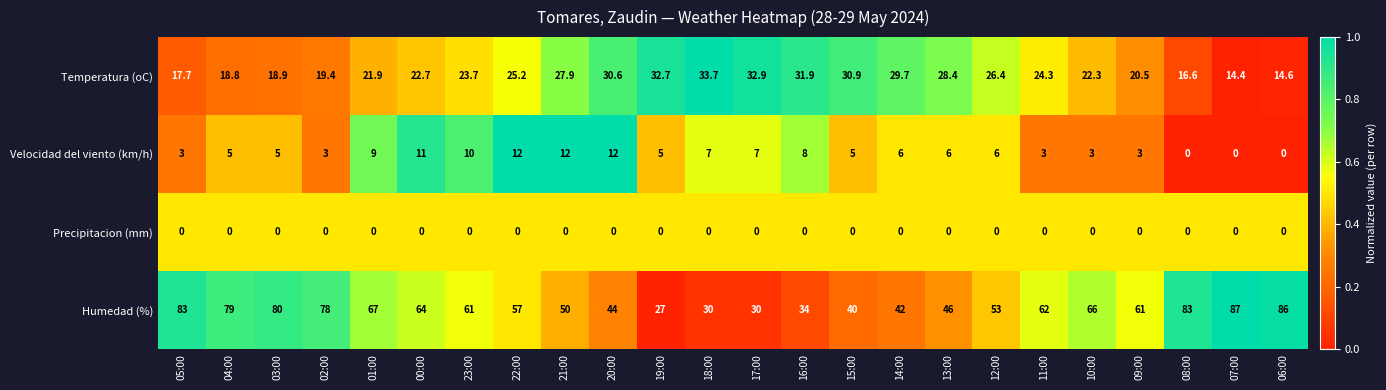

The value of Velocidad del viento (km/h) at 05:00 is 3.9. True or false?

False